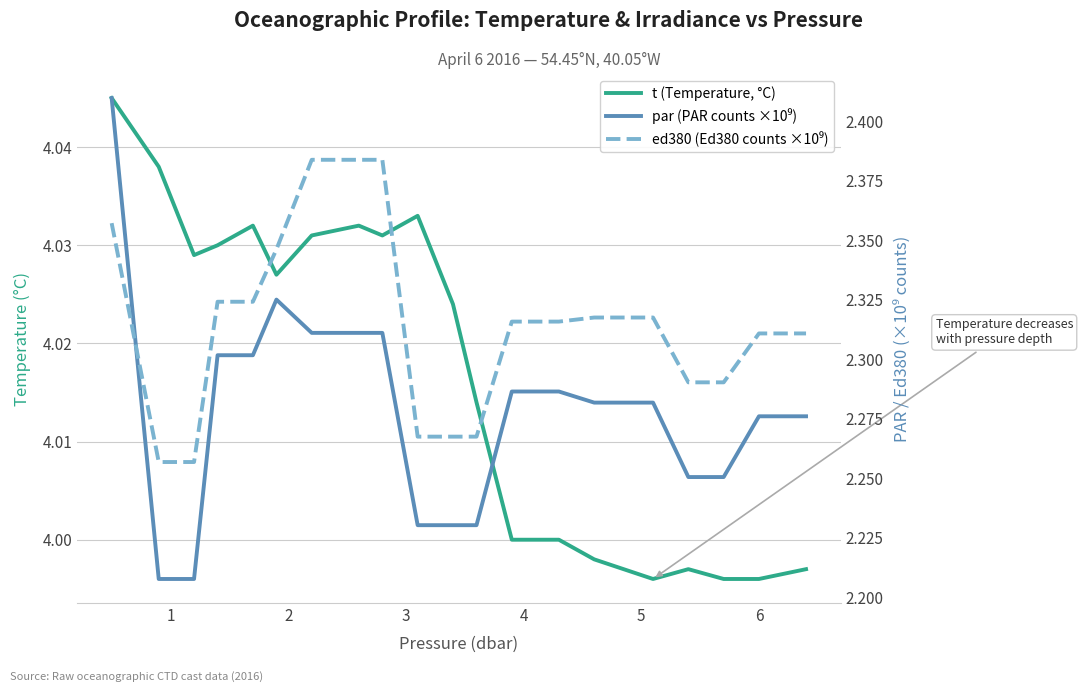

How many data points in t are above 4?

12